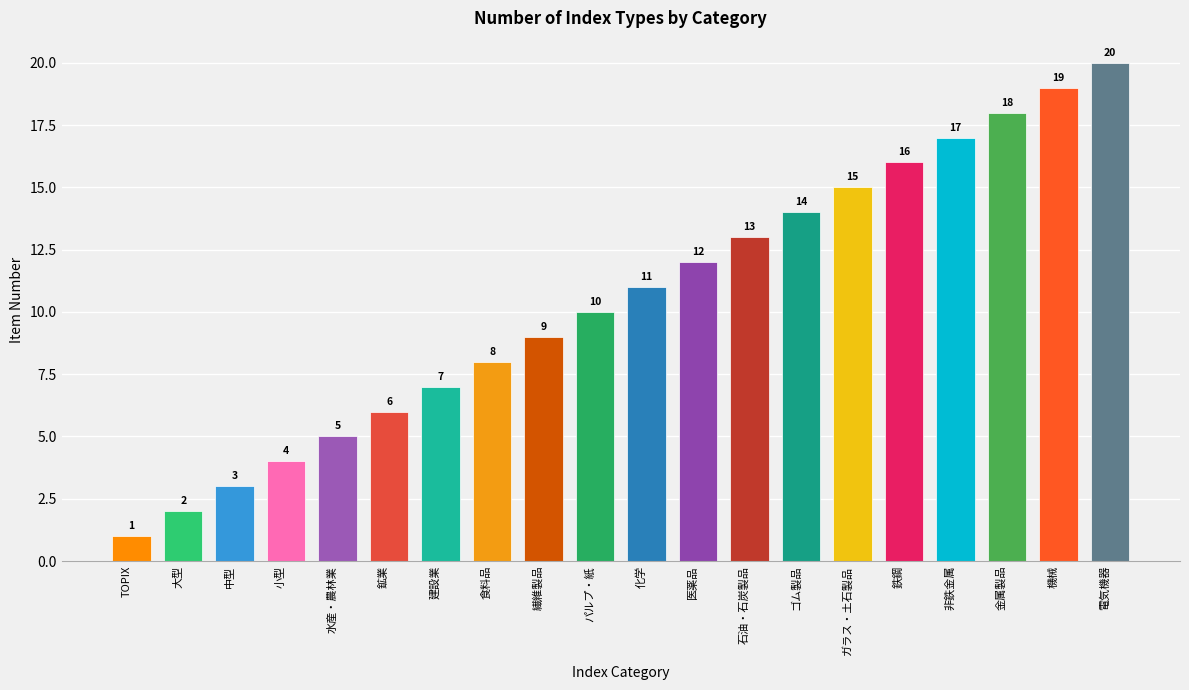

What is the ratio of the value at パルプ・紙 to the value at ガラス・土石製品?

0.7